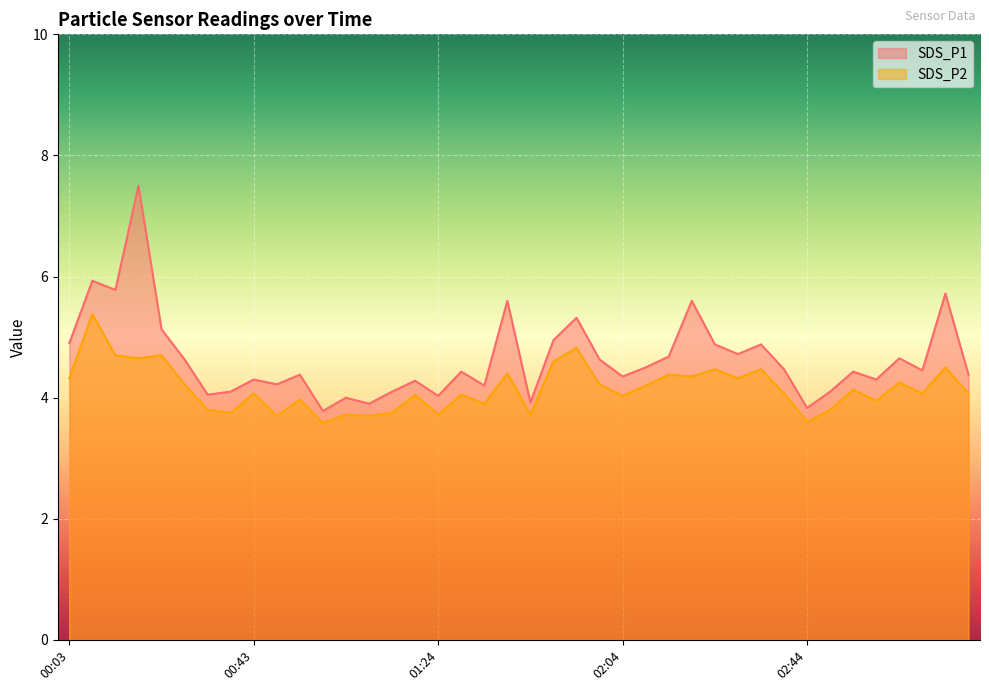

Rank the categories by SDS_P2 value from lowest to highest.

00:59, 02:44, 00:48, 01:09, 01:04, 01:24, 01:44, 00:38, 01:14, 00:33, 02:49, 01:34, 02:59, 00:54, 02:04, 01:19, 01:29, 00:43, 02:39, 03:09, 03:19, 02:54, 02:09, 00:28, 01:59, 03:04, 00:03, 02:29, 02:19, 02:14, 01:39, 02:24, 02:34, 03:14, 01:49, 00:18, 00:13, 00:23, 01:54, 00:08